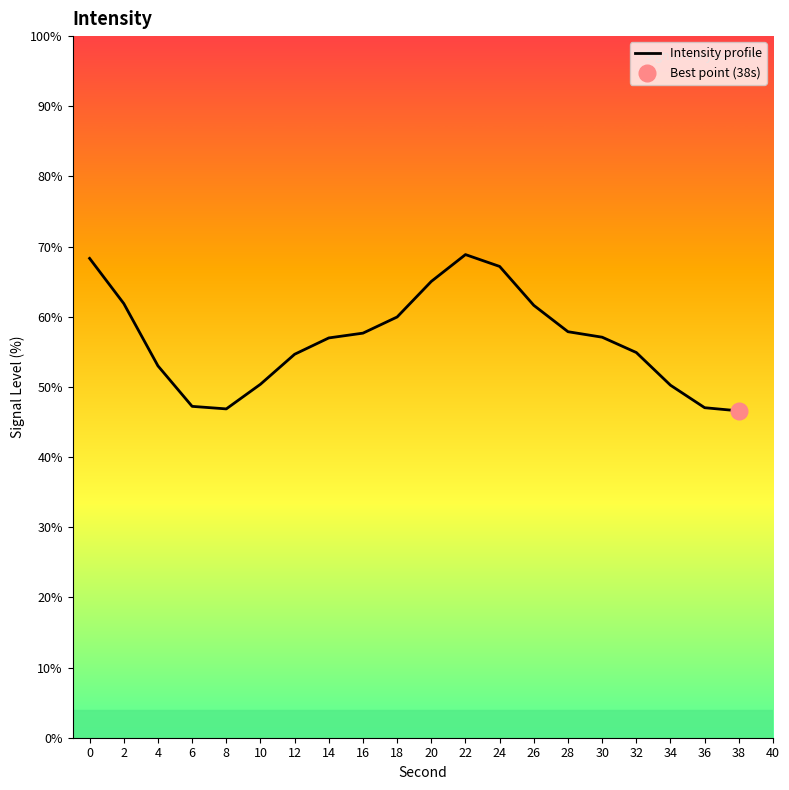

How many points are lower than both their immediate neighbors (excluding endpoints)?

1